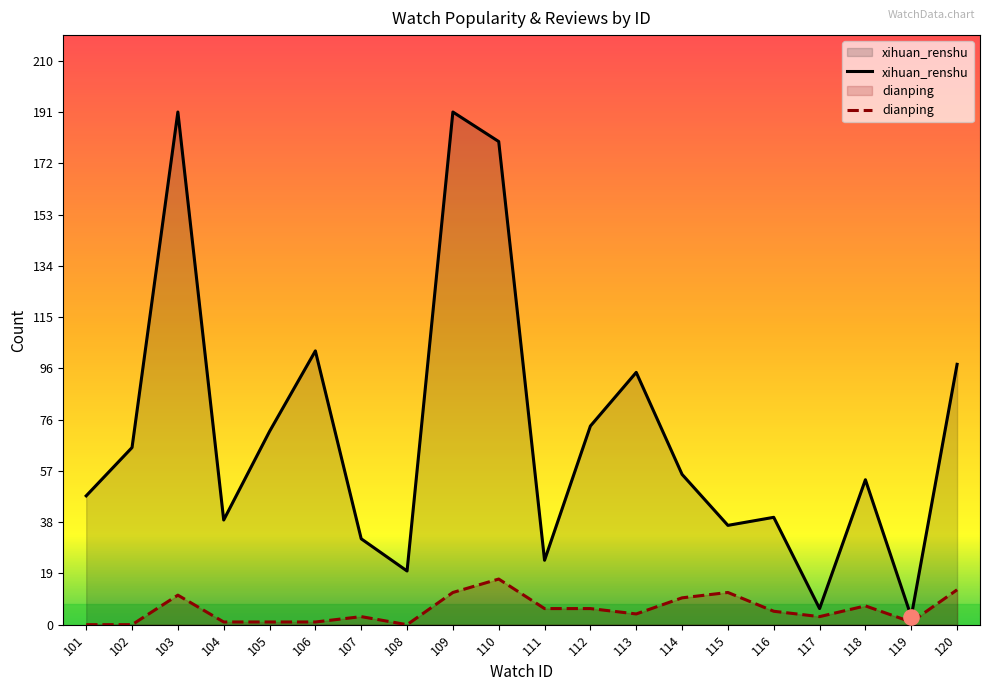

Which series has the largest total across all categories?

xihuan_renshu